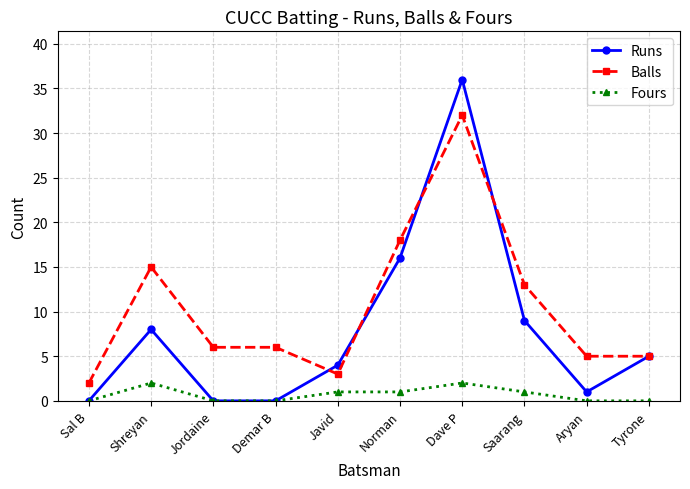

List the series in order of their peak value, lowest first.

Fours, Balls, Runs